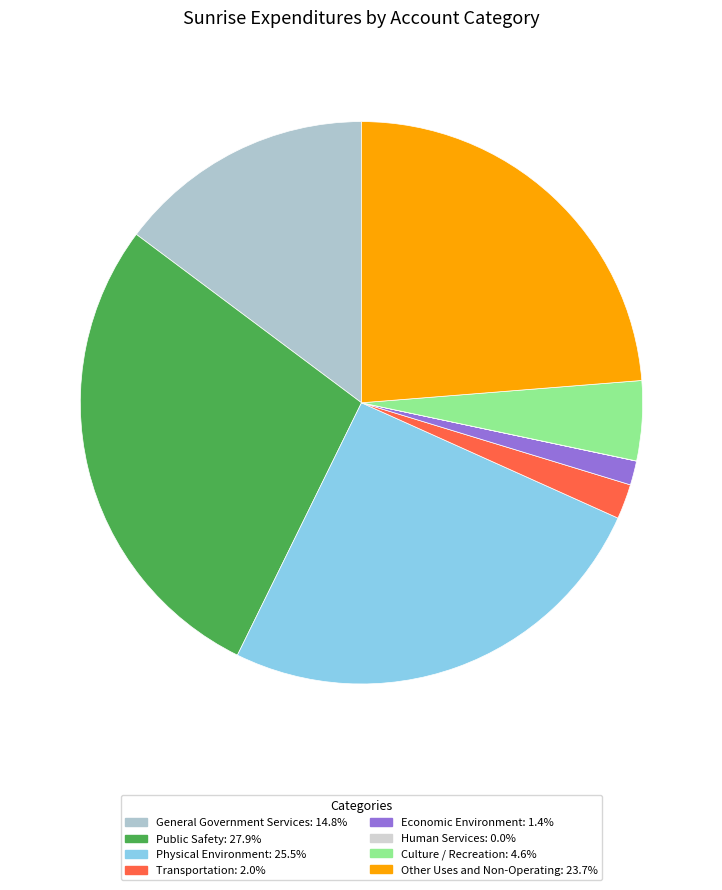

Which slice is the largest?

Public Safety